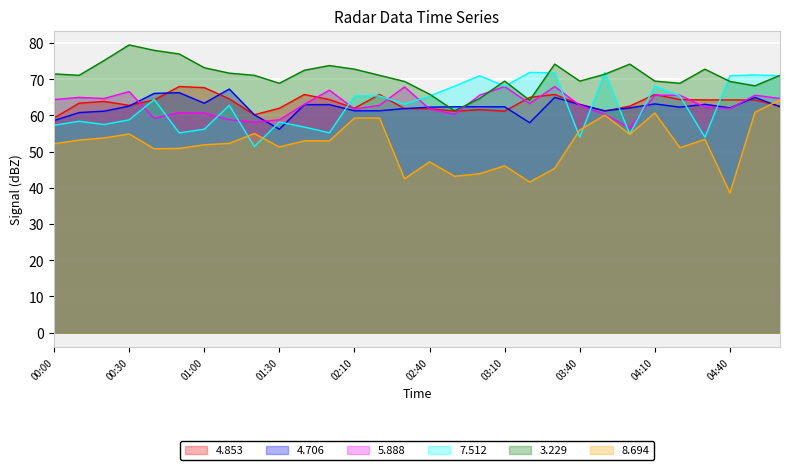

How many interior local valleys does the 4.706 series have?

6